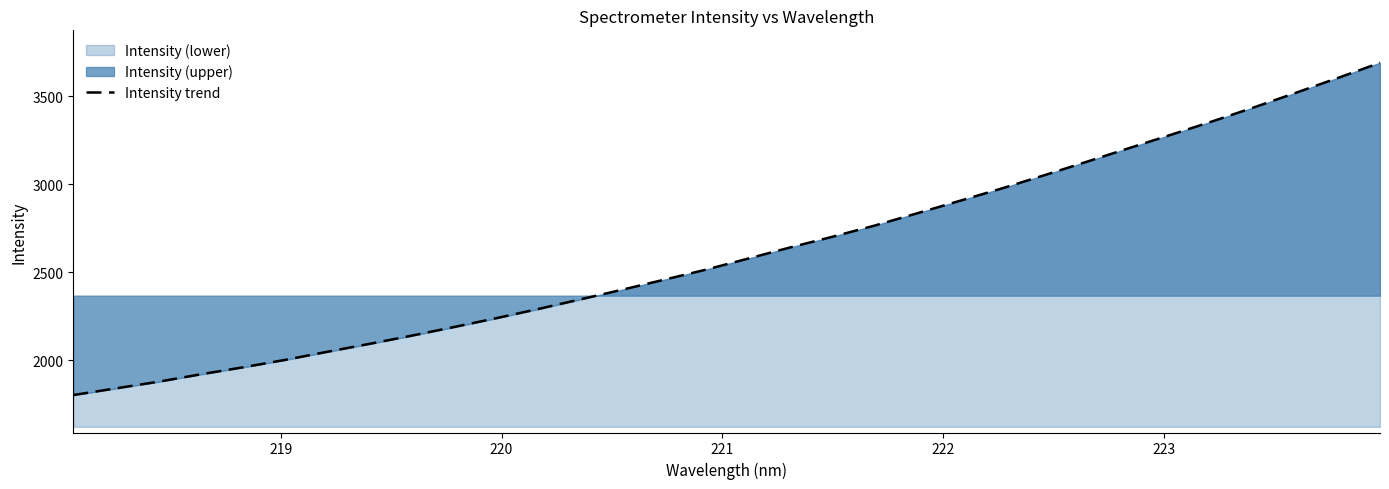

What is the minimum value shown in the chart?

1803.3